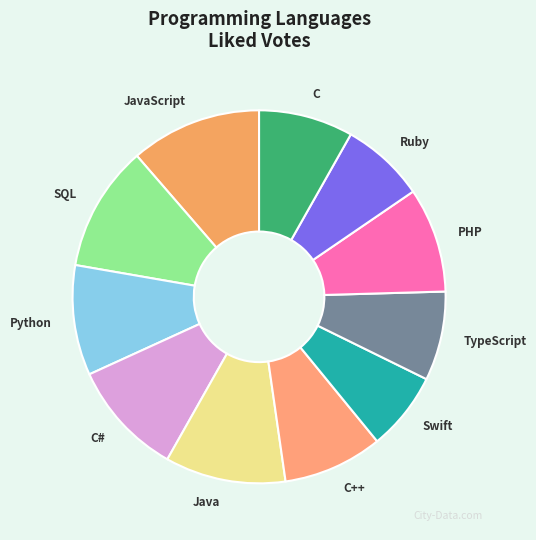

True or false: C# accounts for 10% of the total.

True